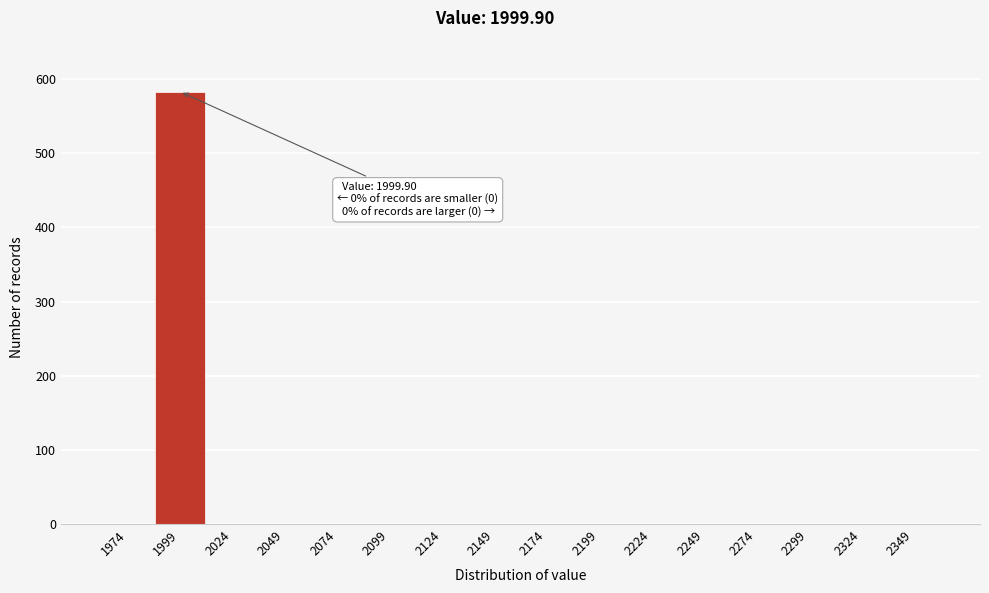

Reading left to right, what are all the values shown in this chart?

1974=0	1999=583	2024=0	2049=0	2074=0	2099=0	2124=0	2149=0	2174=0	2199=0	2224=0	2249=0	2274=0	2299=0	2324=0	2349=0